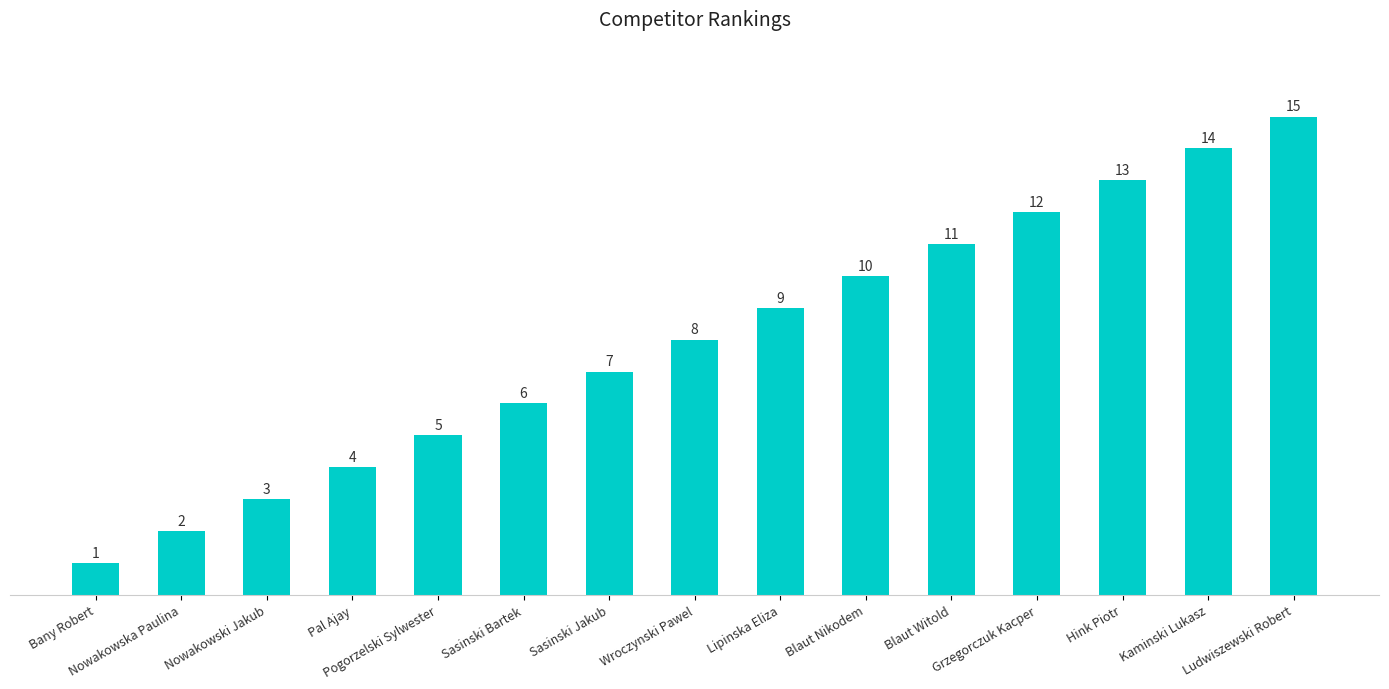

True or false: the data shows 1 at Bany Robert.

True